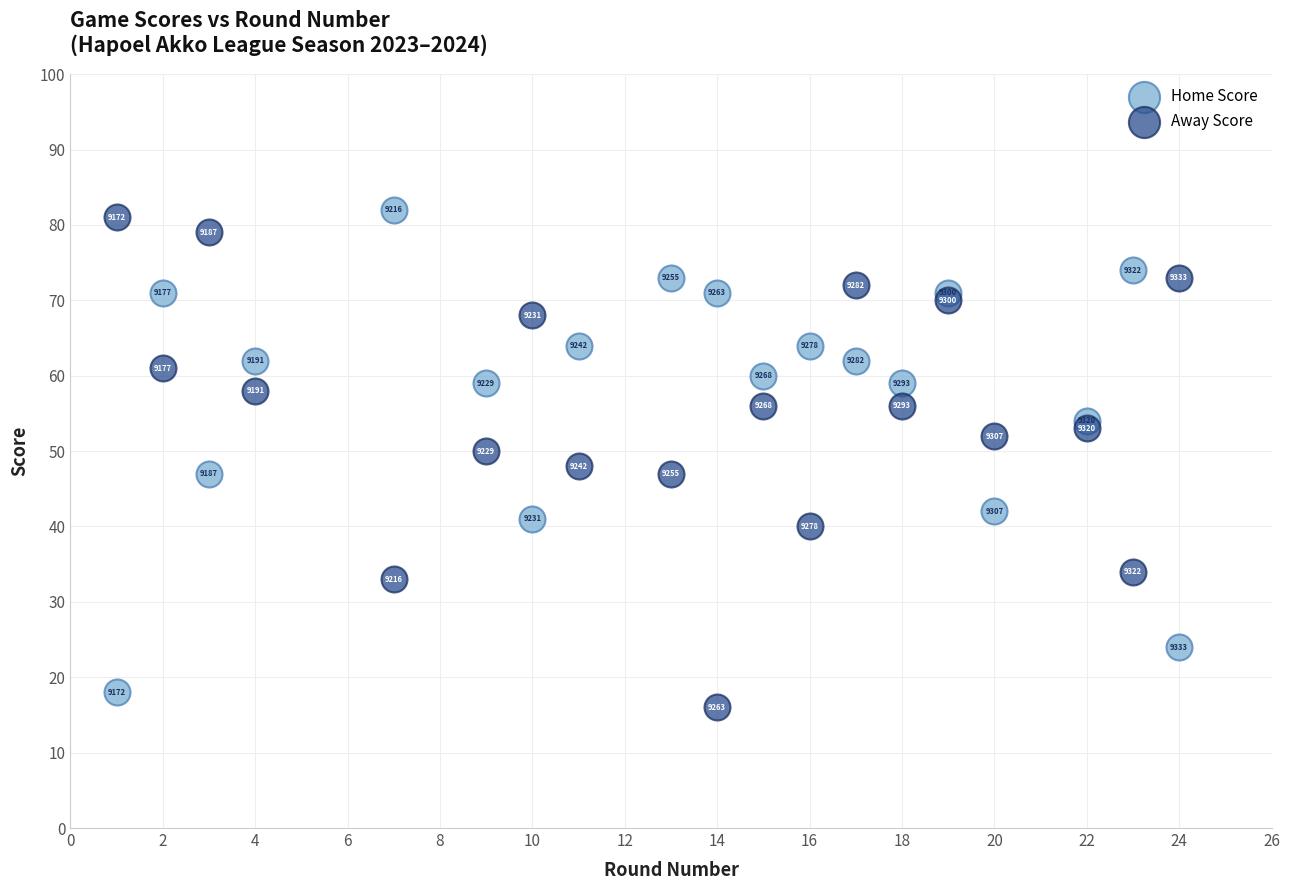

Which series contains the lowest Y value?

Away Score